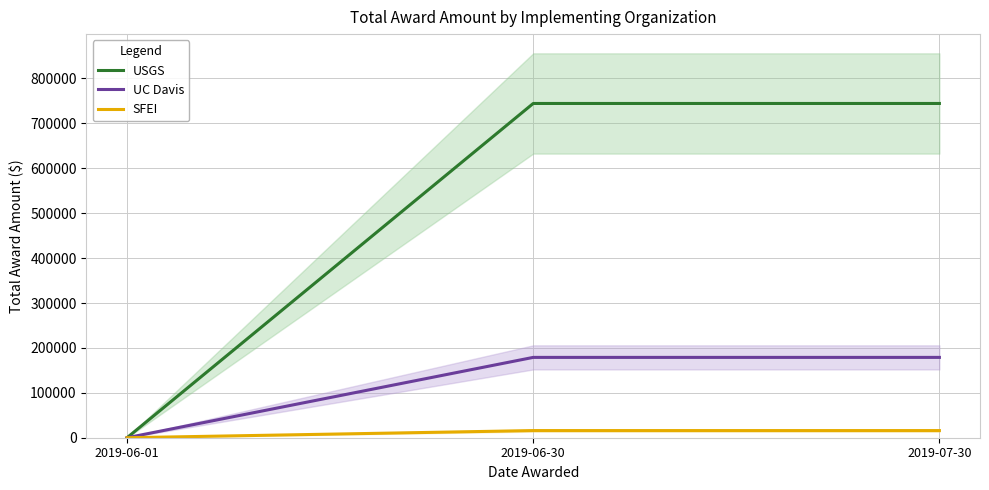

Does the chart have visible grid lines?

Yes